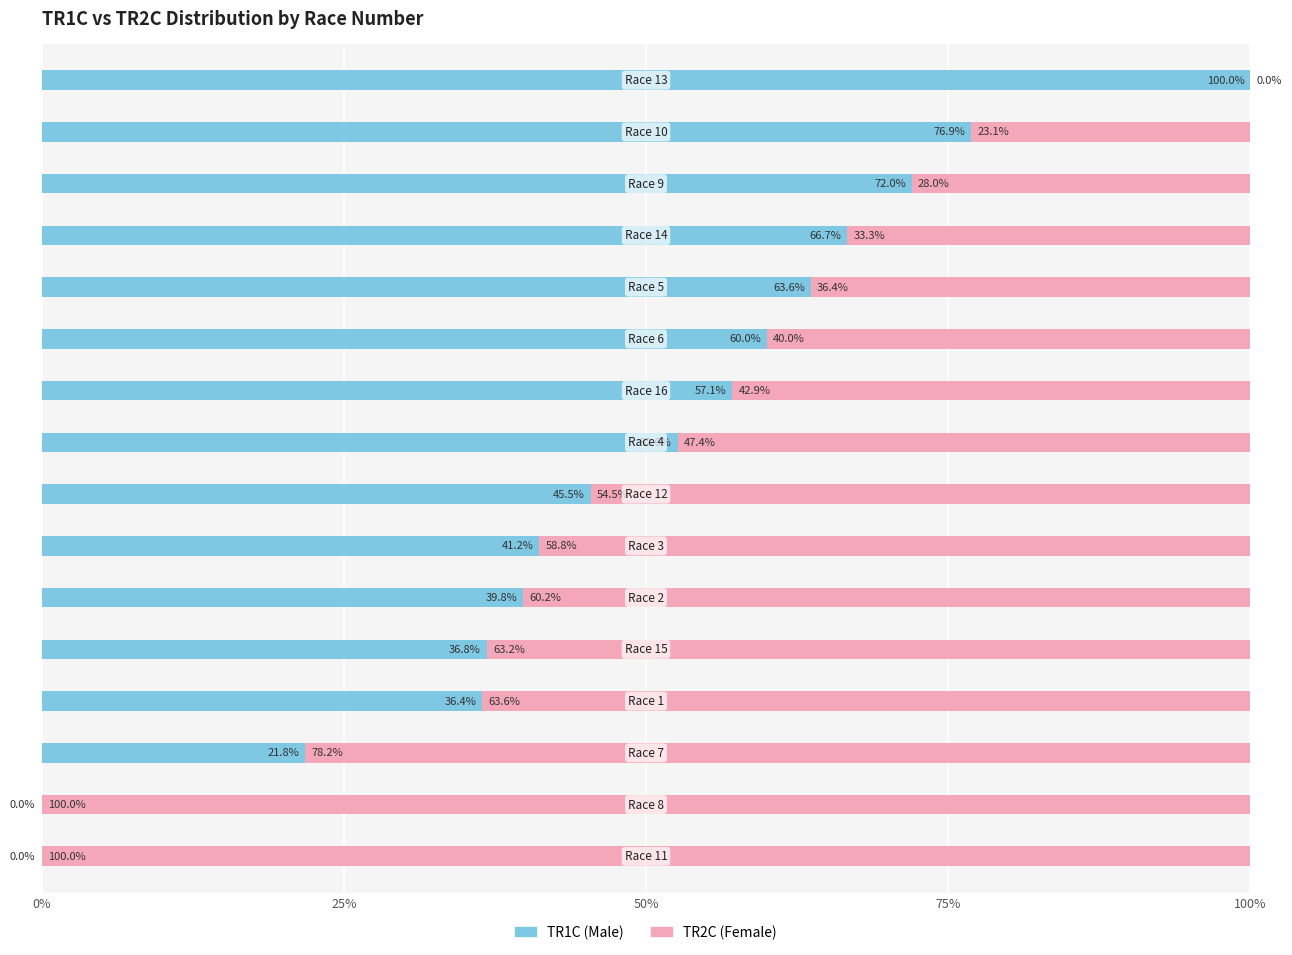

Count the number of data series in this chart.

2